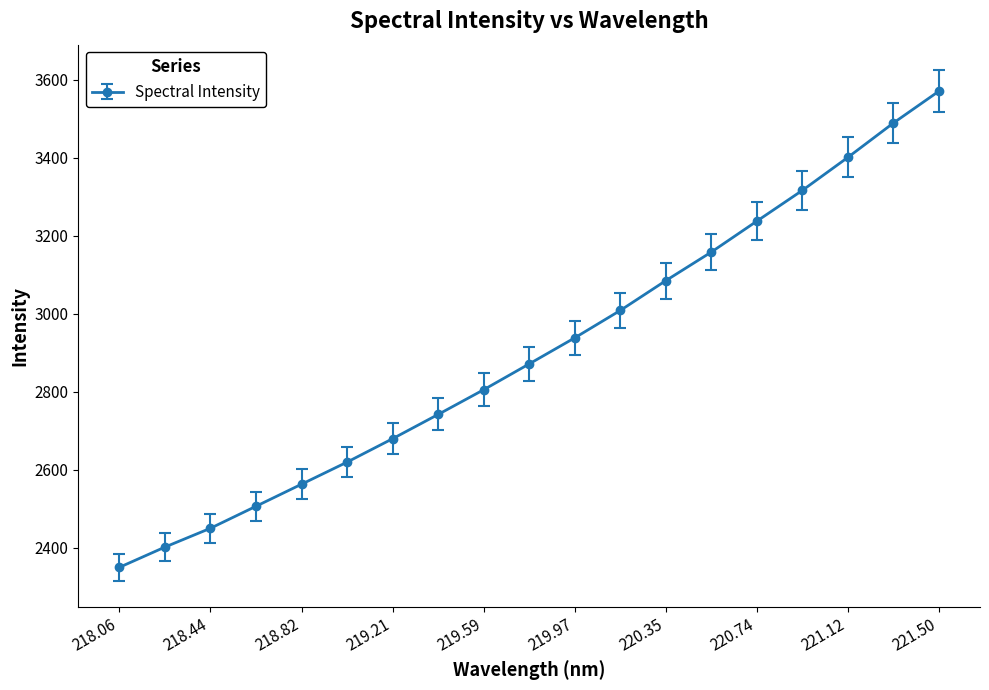

What is the value of the 11th point from the left?

2938.2